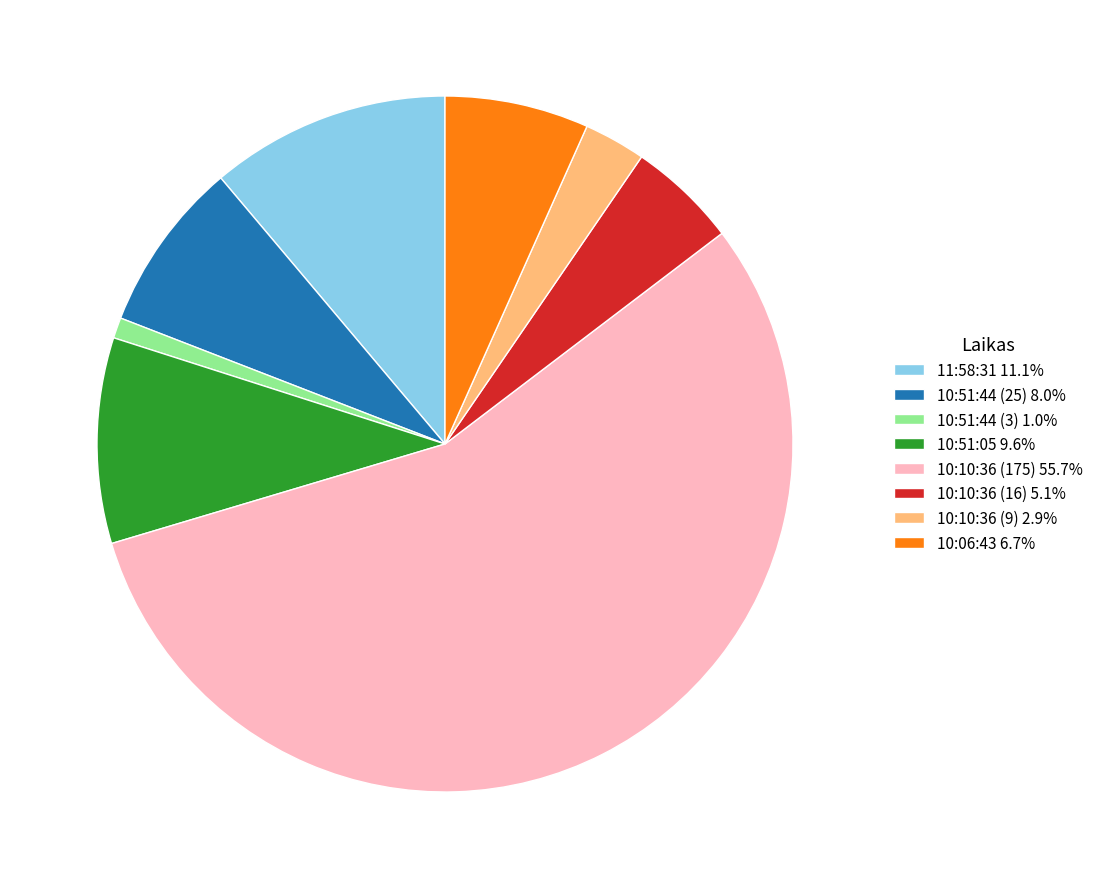

Which slice is the smallest?

10:51:44 (3)